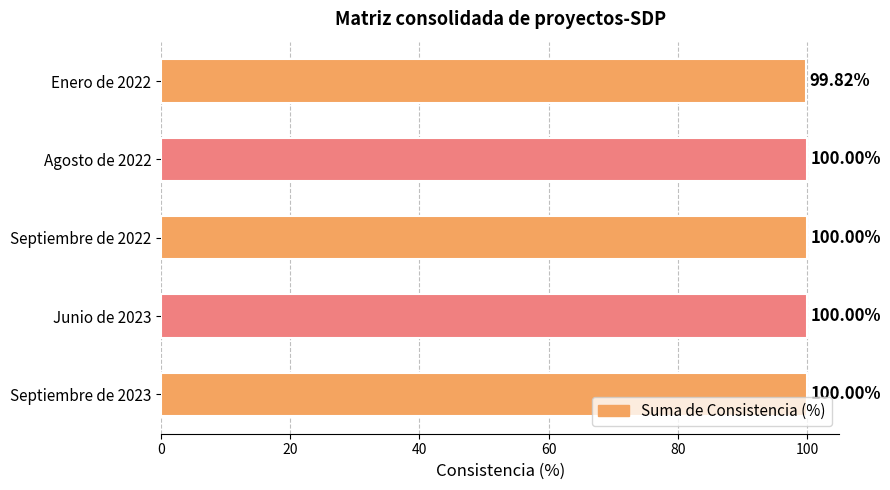

Approximately how many times larger is the value at Enero de 2022 compared to Septiembre de 2023?

1.0